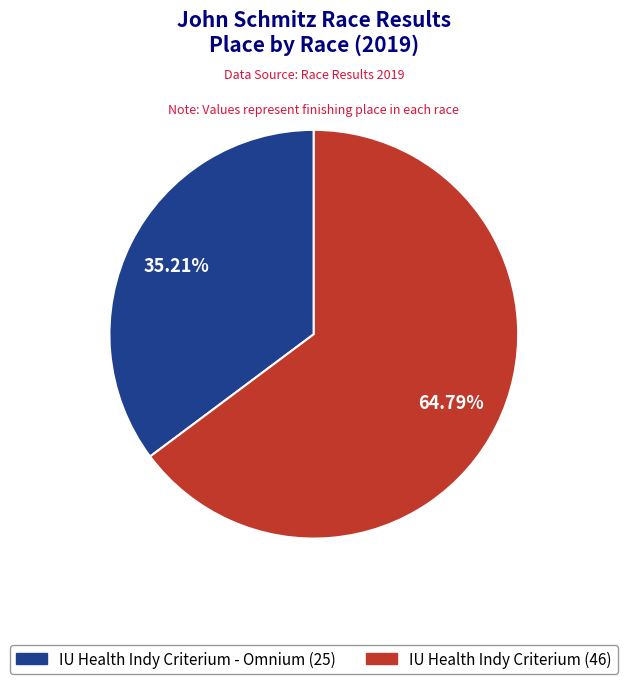

Does any single category account for the majority?

Yes